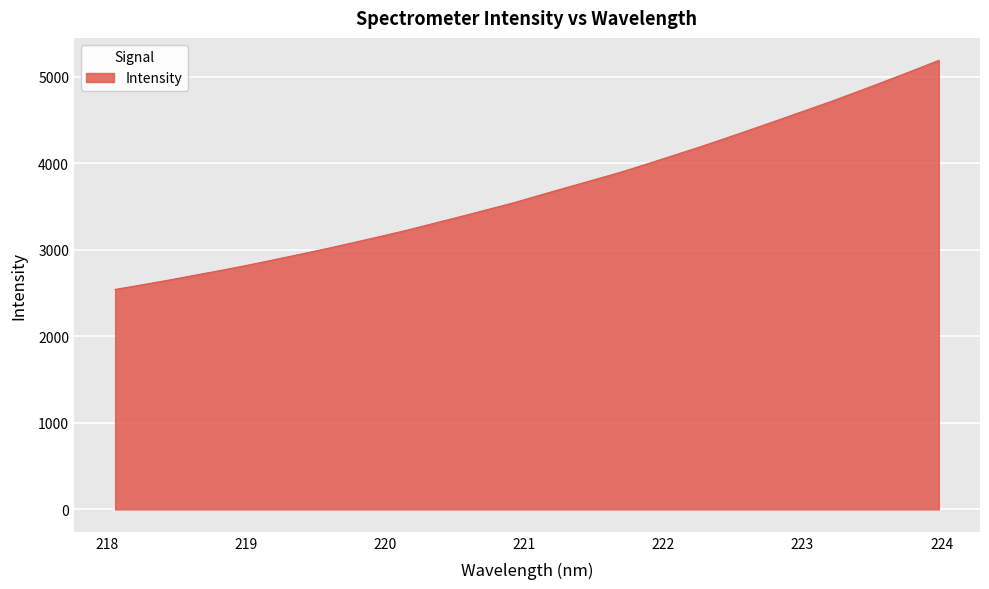

What is the smallest value displayed?

2542.5